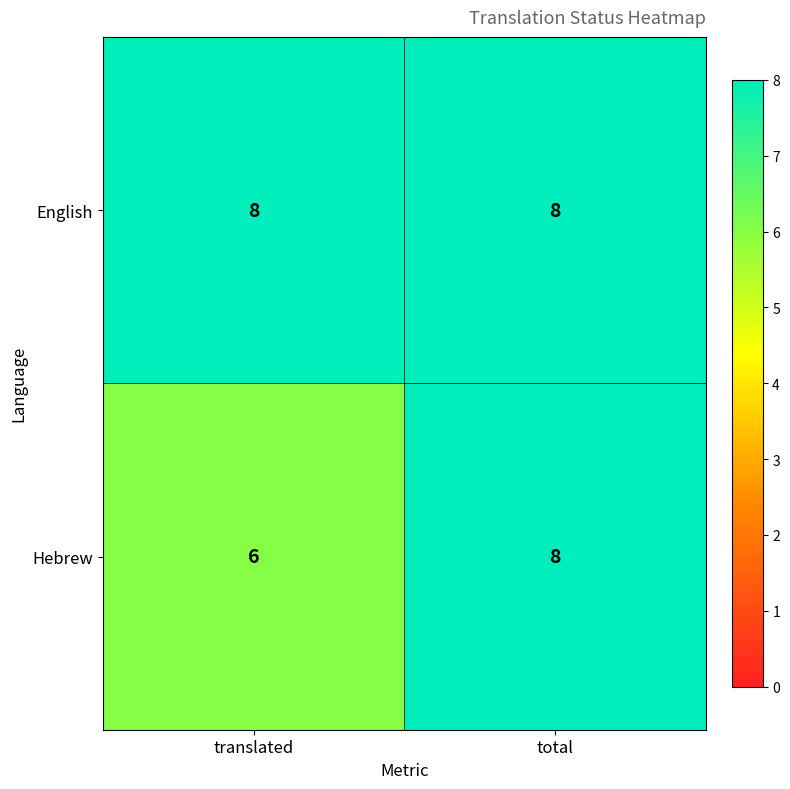

Reading left to right, extract all data points from this chart.

English: 8	8
Hebrew: 6	8